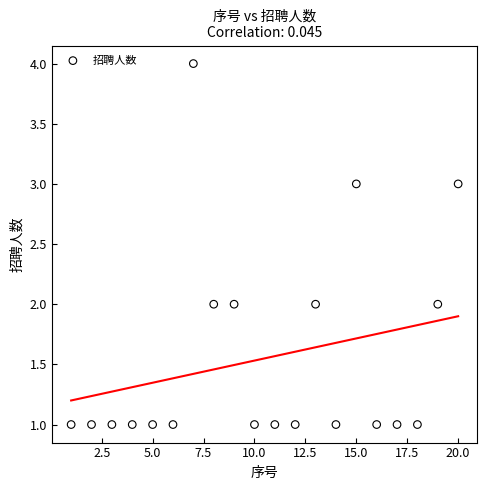

What is the range of X values (max minus min)?

19